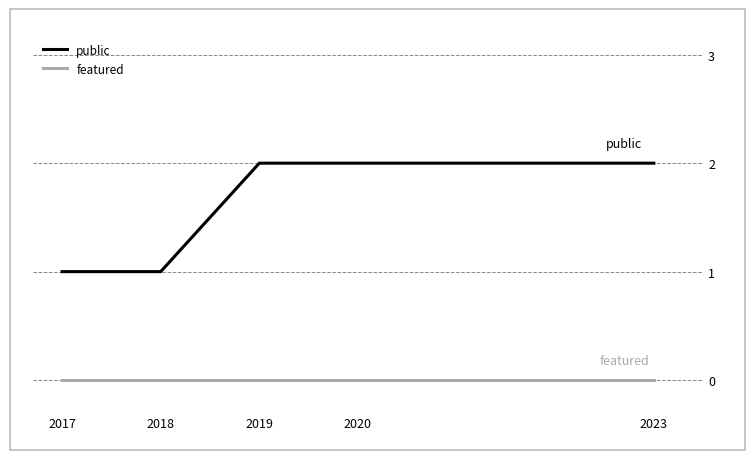

Is it true that featured equals 0 at 2020?

True